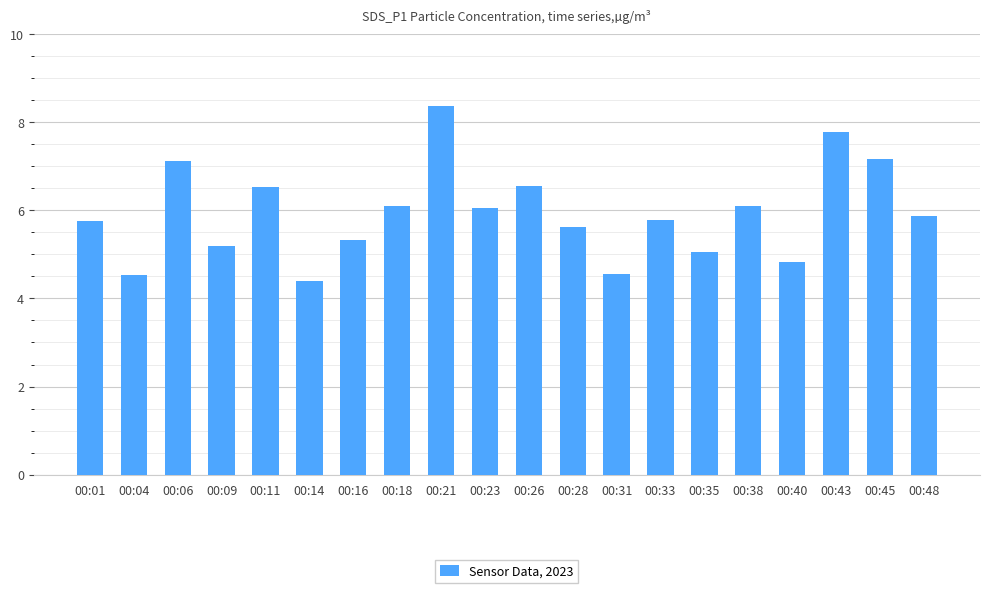

Approximately how many times larger is the value at 00:21 compared to 00:45?

1.2